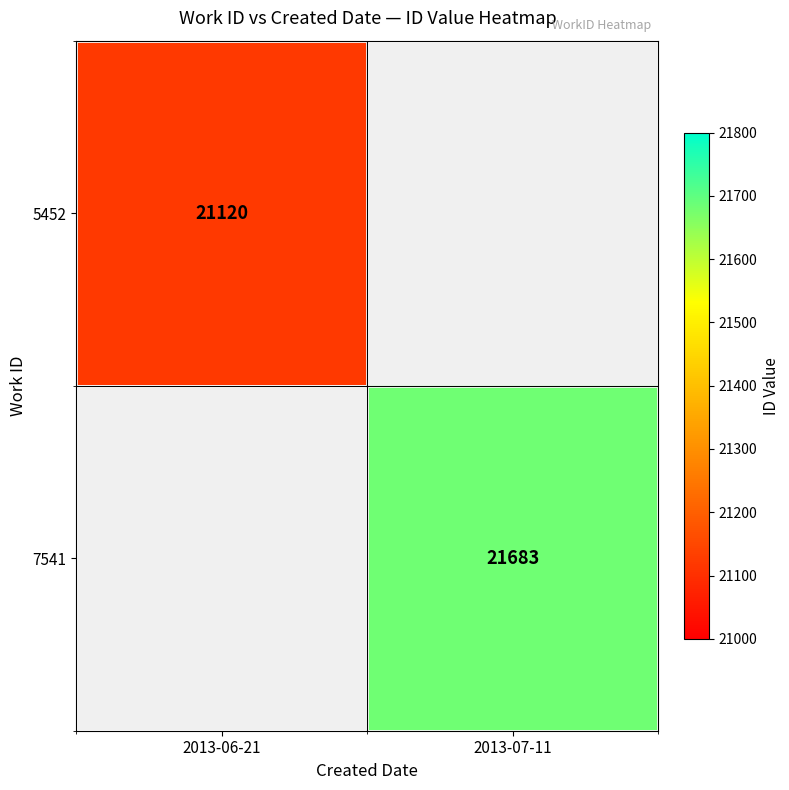

Which category has the highest value across all series?

2013-07-11